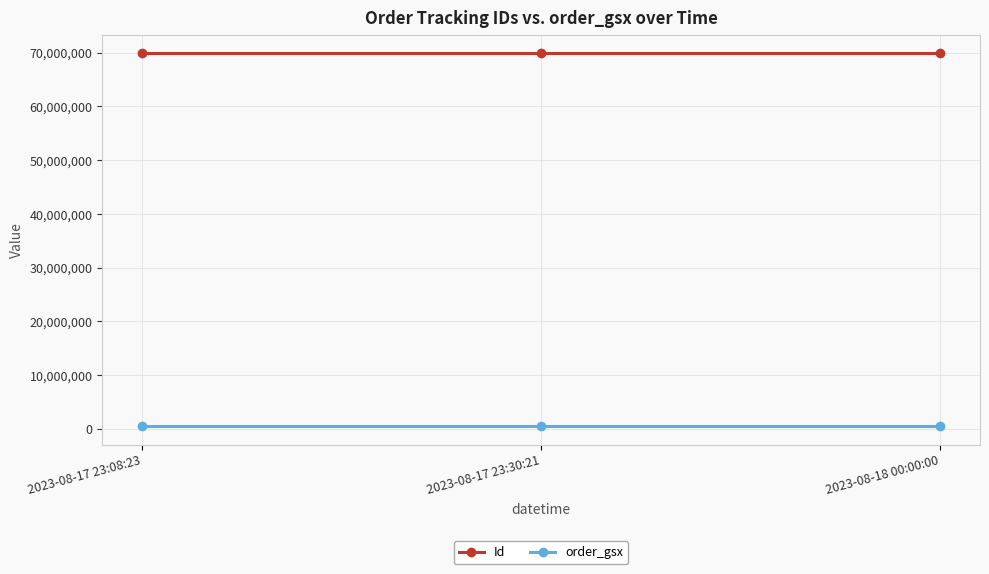

What is the sum of the order_gsx values at 2023-08-17 23:08:23 and 2023-08-17 23:30:21?

1116292